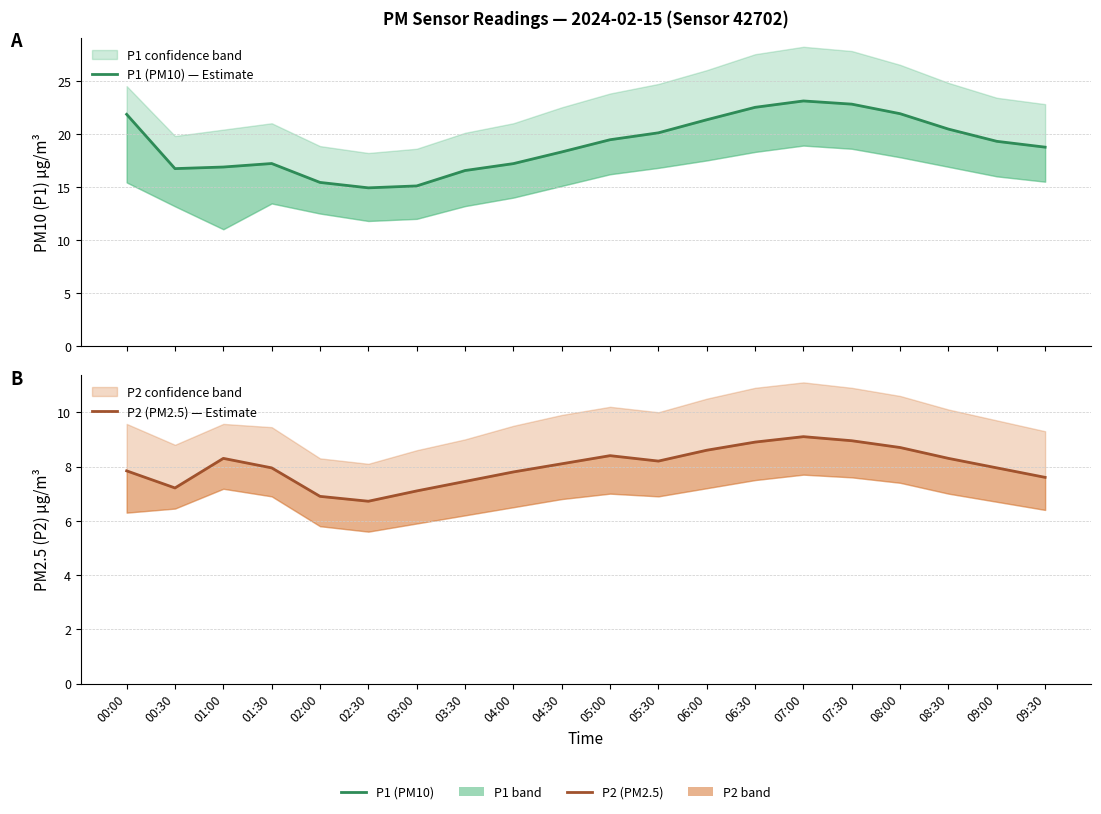

Is this an area chart (filled region under the line)?

No